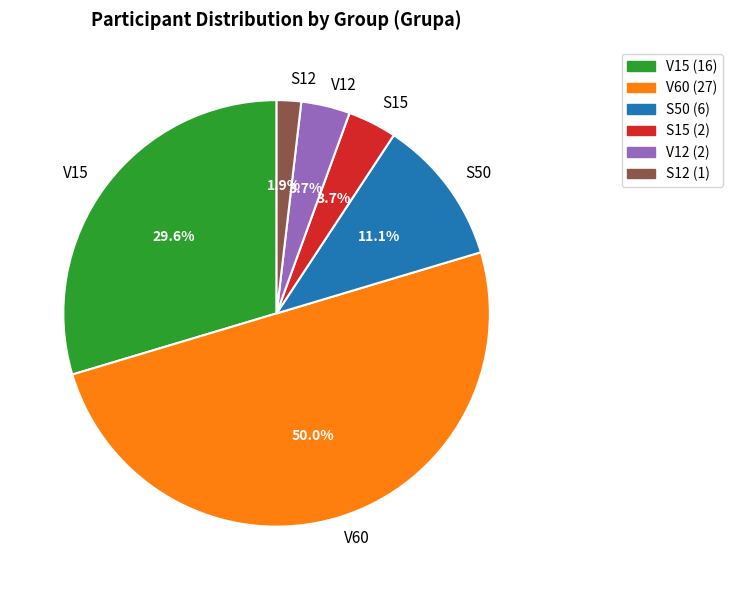

To the nearest percent, what percentage of the pie is S15?

4%